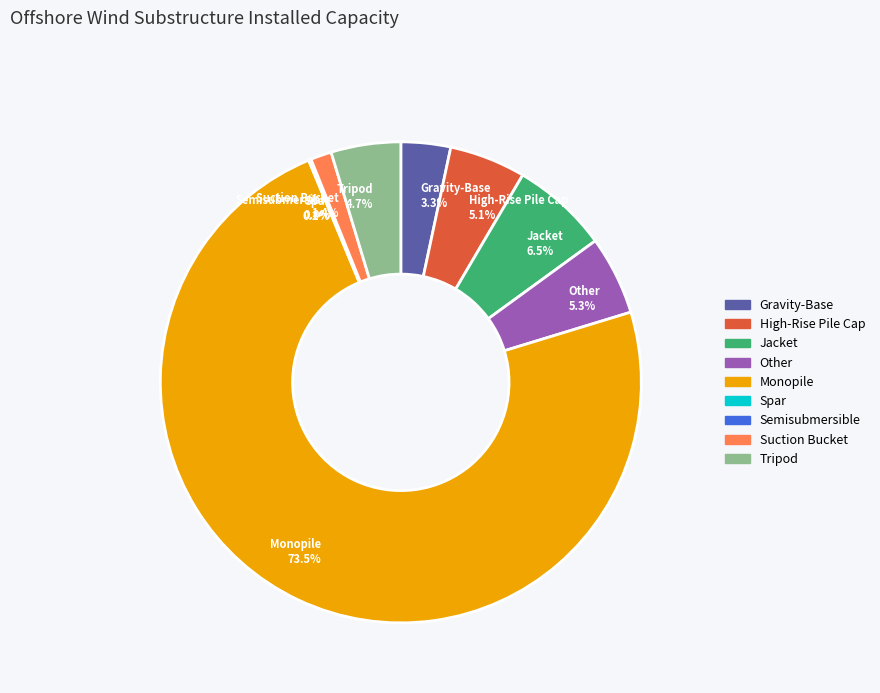

The Tripod slice represents 5% of the pie. True or false?

True